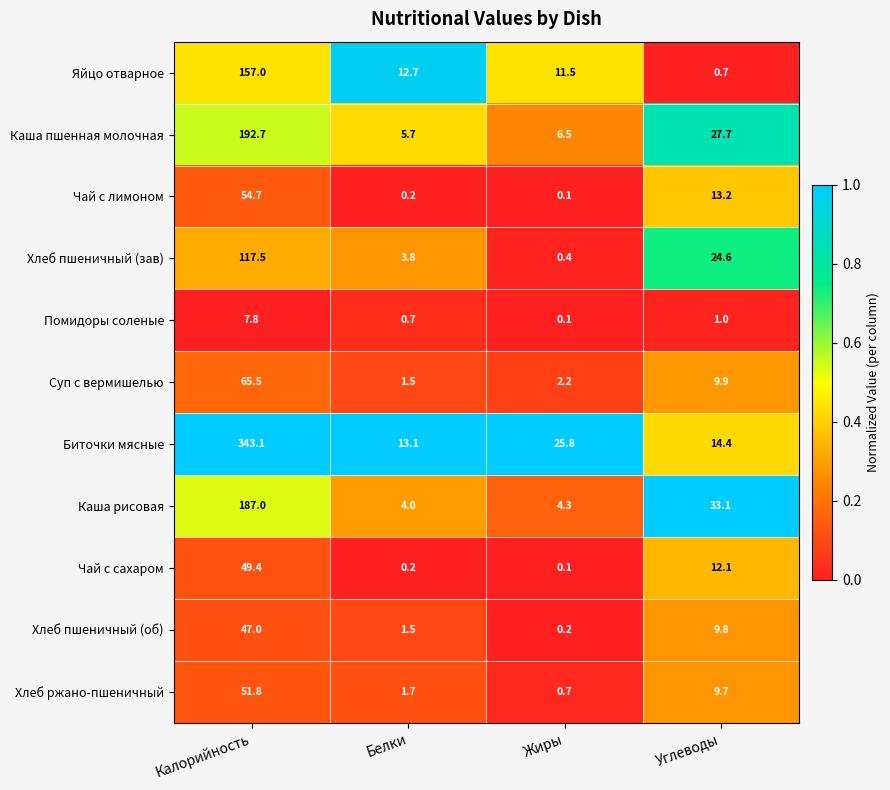

Which category has the highest value in the Чай с лимоном series?

Калорийность